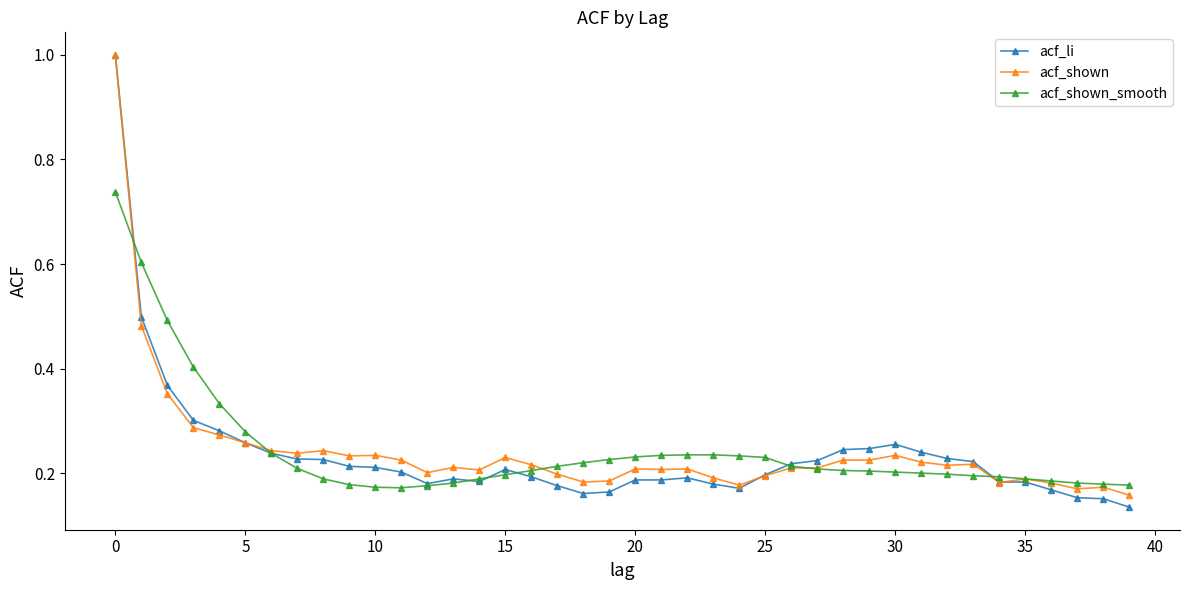

True or false: acf_li has more than 2 points higher than both neighbors.

True